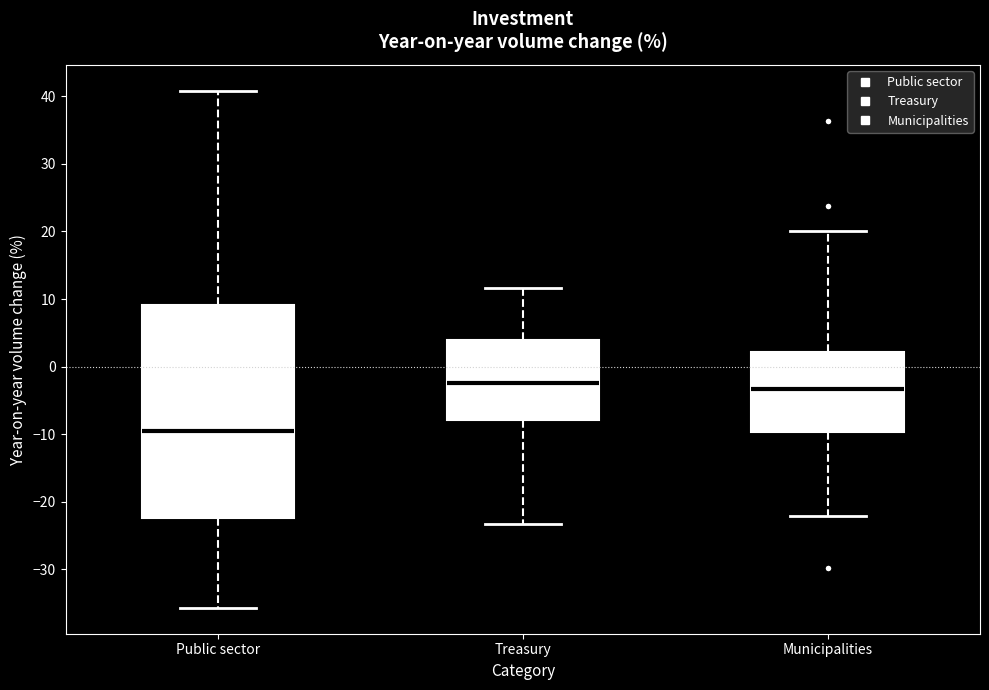

Reading left to right, read every box against the y-axis: the position of its median line, the range the box covers, and the ends of its whiskers. The values are not printed on the chart, so give them approximately, as read against the axis.

Public sector: median -10, box -22 to 9, whiskers -36 to 41
Treasury: median -2, box -8 to 4, whiskers -23 to 12
Municipalities: median -3, box -10 to 2, whiskers -22 to 20